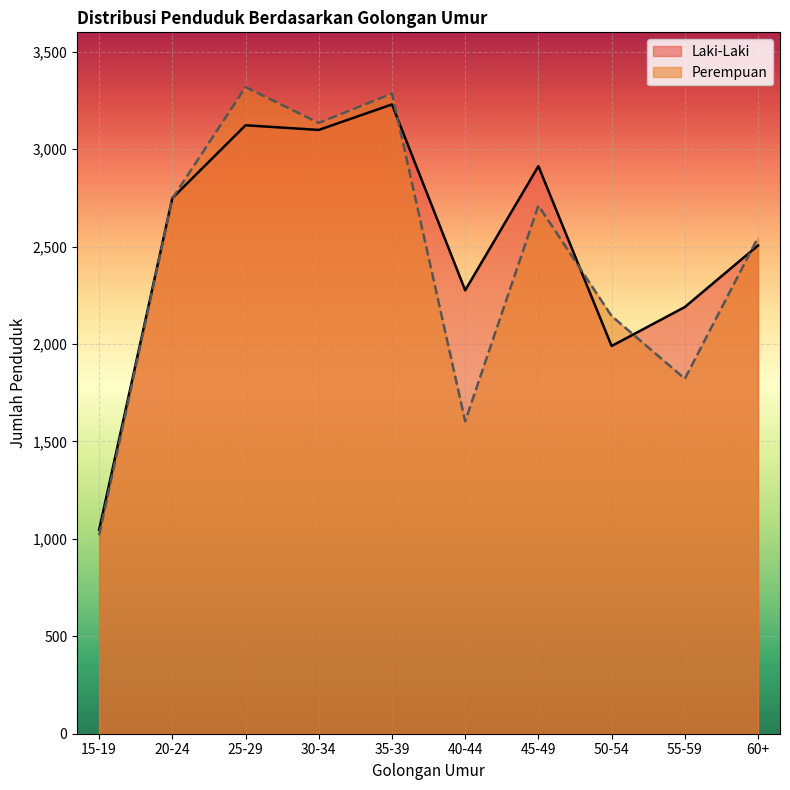

The Laki-Laki series shows 3724 at 55-59. True or false?

False